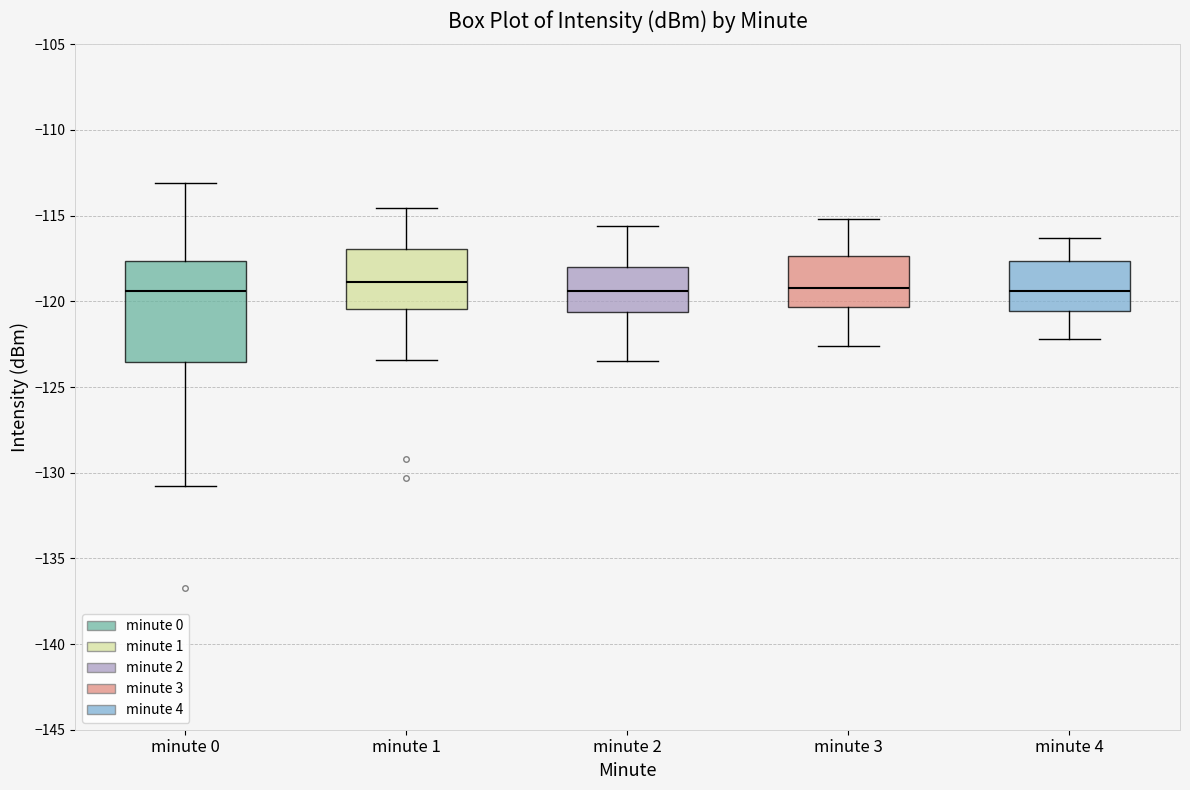

Where is the lower edge of the box for minute 4 on the y-axis? The values are not printed on the chart, so give them approximately, as read against the axis.

-120.5